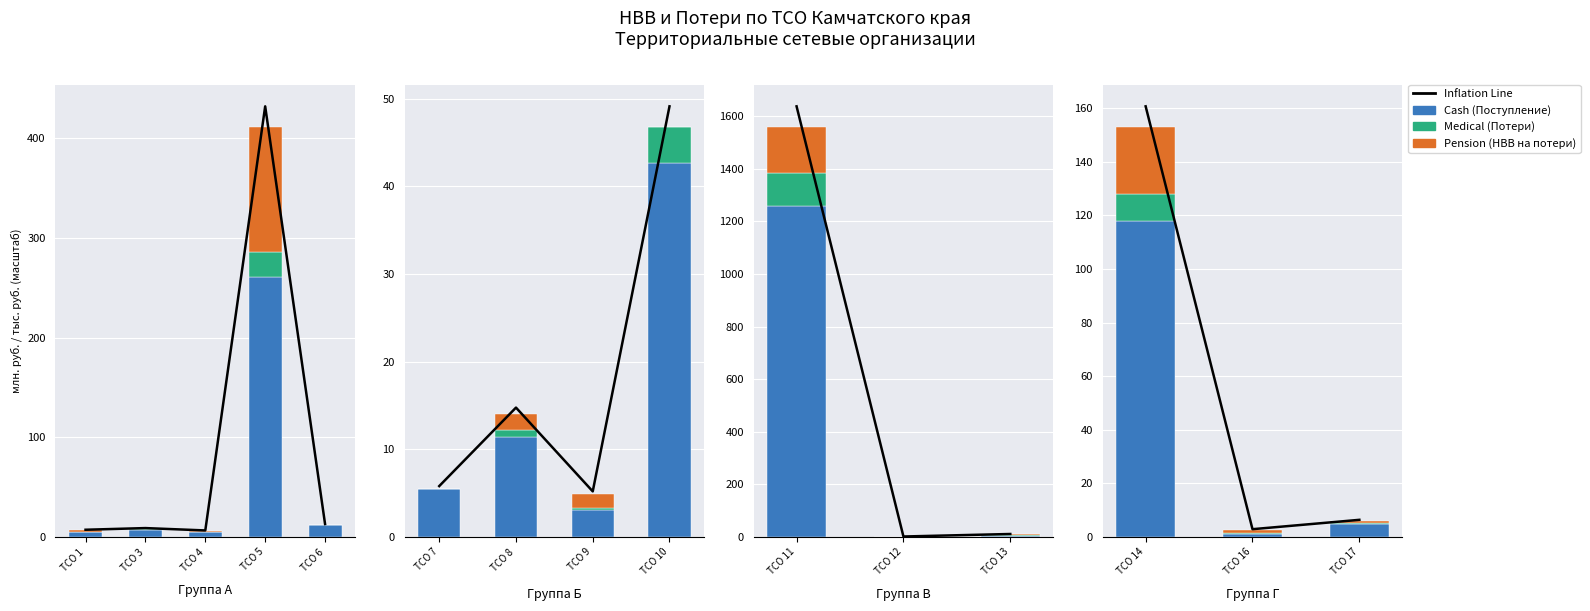

List the series in order of their peak value, highest first.

Inflation Line, Cash (Поступление), Pension (НВВ на потери), Medical (Потери)